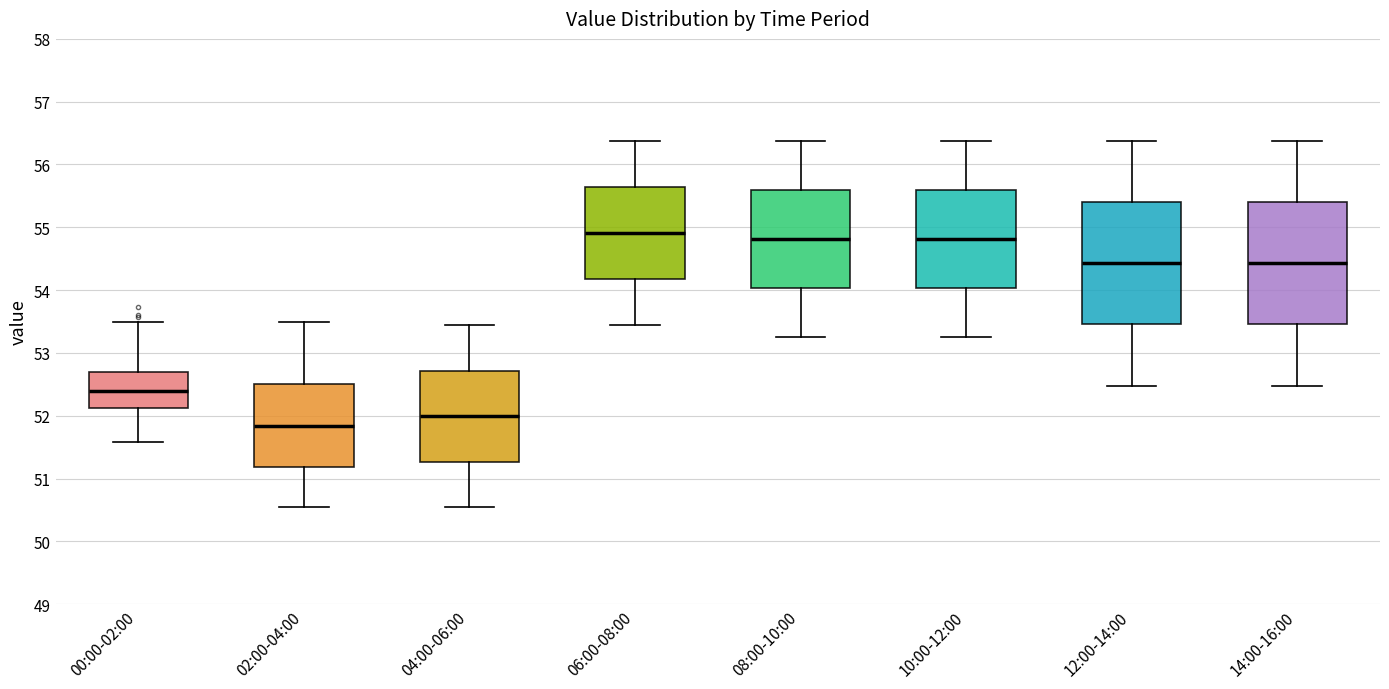

Reading left to right, transcribe this box plot: for each box, give where its median line is, the range the box spans, and where its two whiskers end, as read against the y-axis. The values are not printed on the chart, so give them approximately, as read against the axis.

00:00-02:00: median 52.4, box 52.1 to 52.7, whiskers 51.6 to 53.5
02:00-04:00: median 51.8, box 51.2 to 52.5, whiskers 50.6 to 53.5
04:00-06:00: median 52.0, box 51.3 to 52.7, whiskers 50.6 to 53.5
06:00-08:00: median 54.9, box 54.2 to 55.6, whiskers 53.5 to 56.4
08:00-10:00: median 54.8, box 54.0 to 55.6, whiskers 53.3 to 56.4
10:00-12:00: median 54.8, box 54.0 to 55.6, whiskers 53.3 to 56.4
12:00-14:00: median 54.4, box 53.5 to 55.4, whiskers 52.5 to 56.4
14:00-16:00: median 54.4, box 53.5 to 55.4, whiskers 52.5 to 56.4